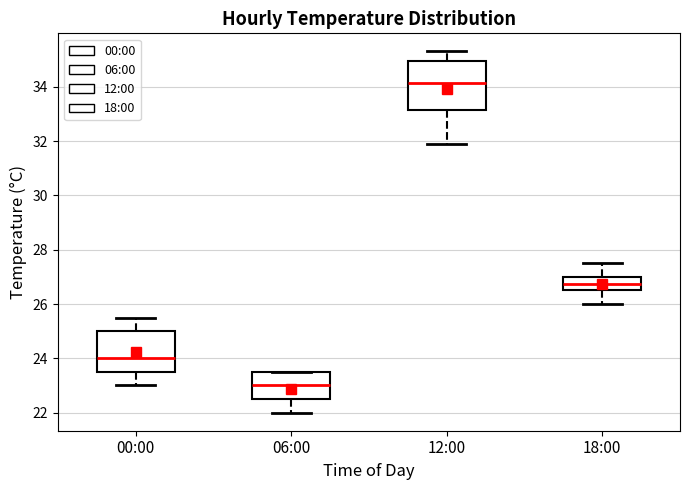

Reading left to right, read every box against the y-axis: the position of its median line, the range the box covers, and the ends of its whiskers. The values are not printed on the chart, so give them approximately, as read against the axis.

00:00: median 24.0, box 23.6 to 25.0, whiskers 23.0 to 25.6
06:00: median 23.0, box 22.6 to 23.6, whiskers 22.0 to 23.6
12:00: median 34.2, box 33.2 to 35.0, whiskers 32.0 to 35.4
18:00: median 26.8, box 26.6 to 27.0, whiskers 26.0 to 27.6